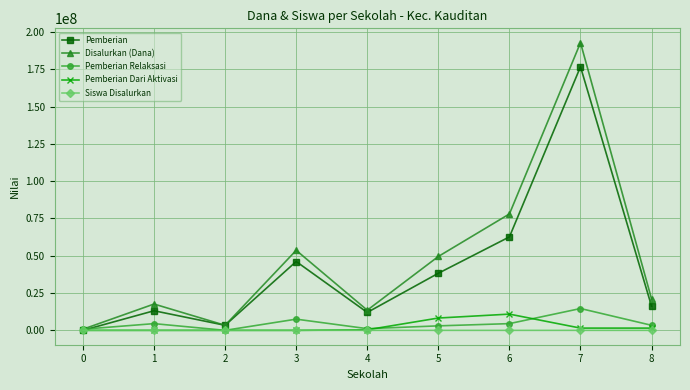

Is the value of Pemberian Relaksasi at 5 greater than the value of Disalurkan (Dana) at 6?

No